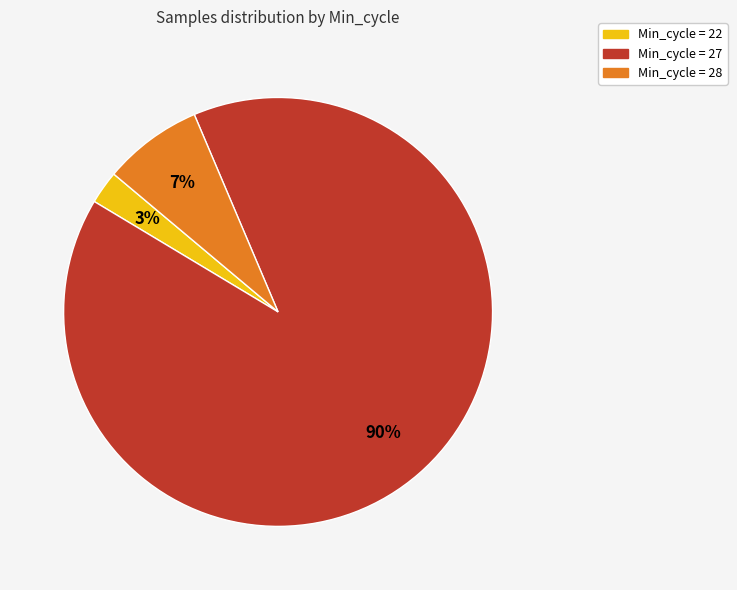

Is there any slice that represents more than half of the pie?

Yes